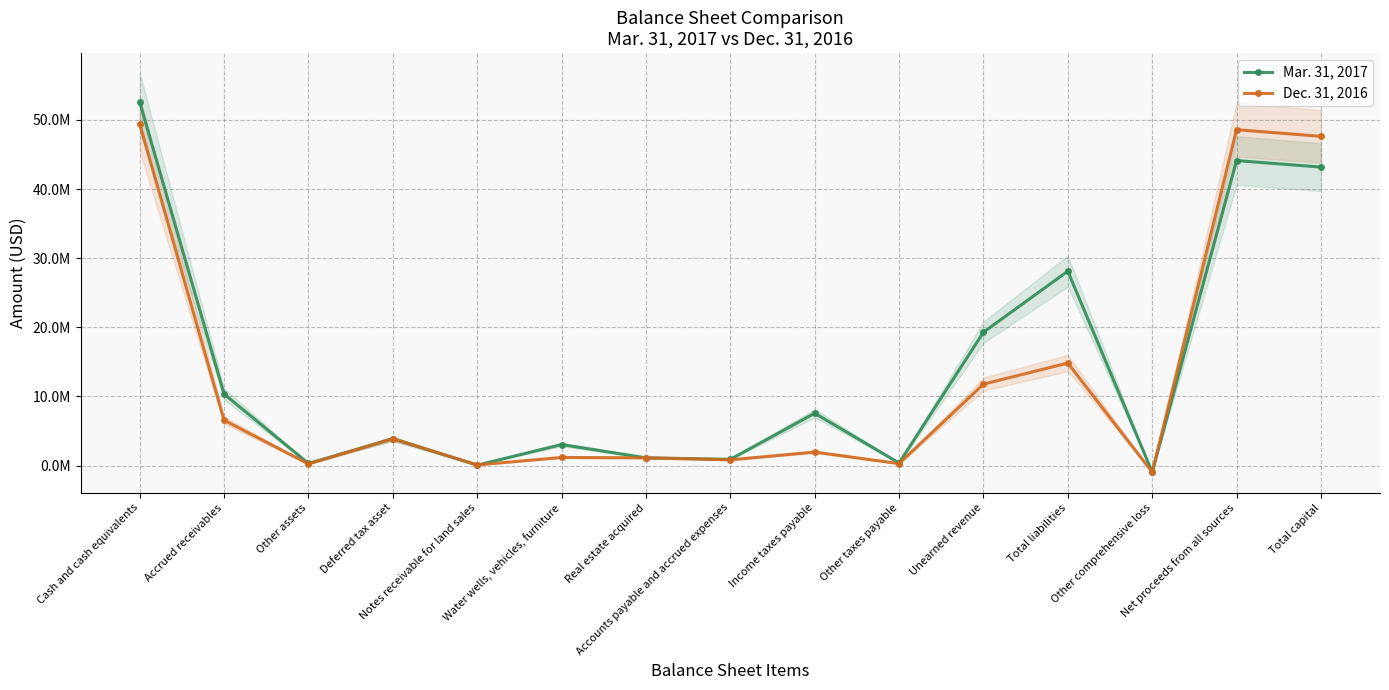

How many values in Mar. 31, 2017 are above zero?

14